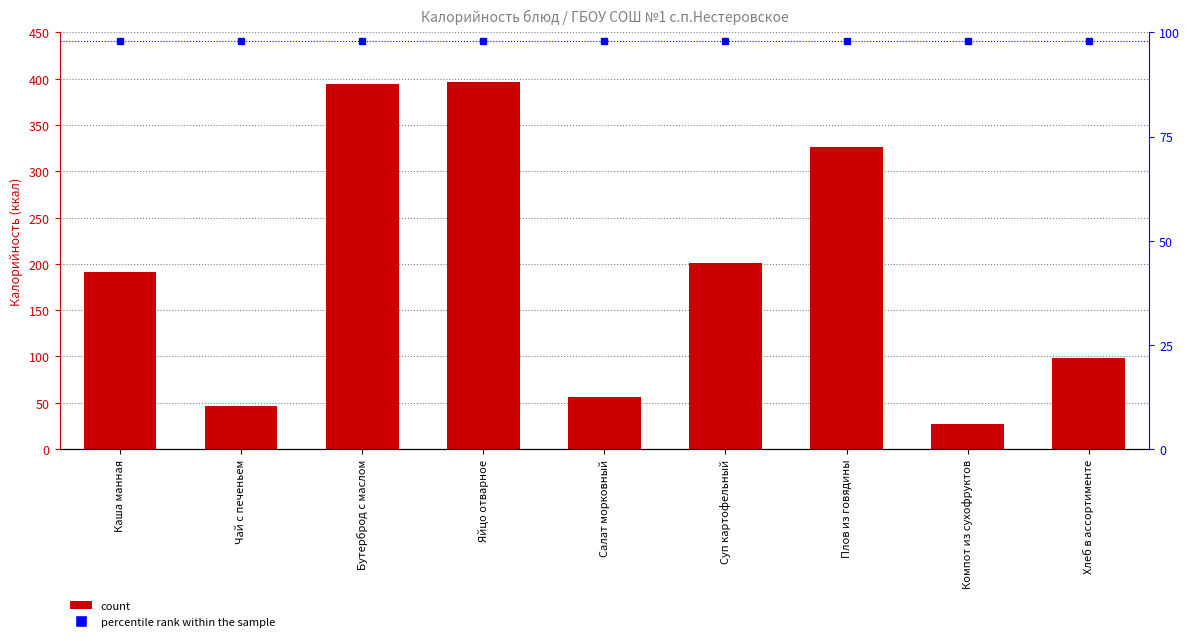

What is the approximate value of percentile rank within the sample at Салат морковный?

98.0